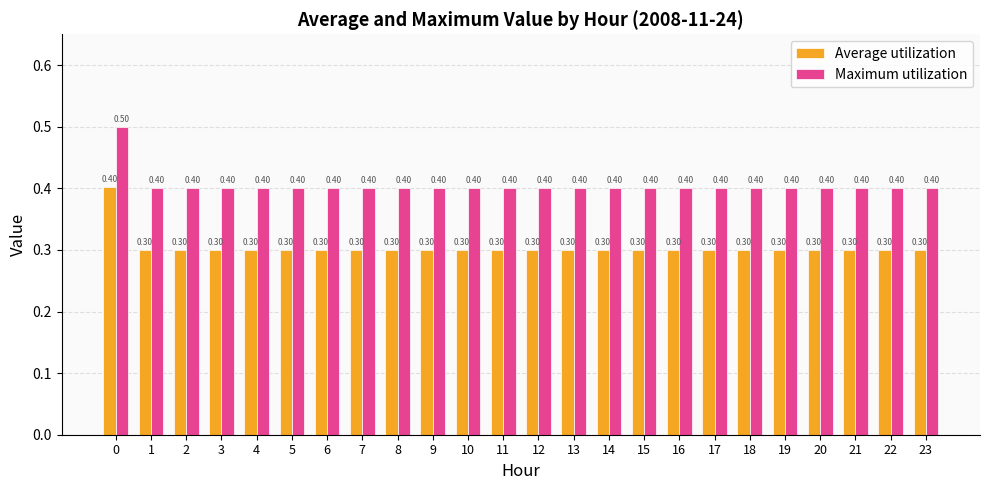

Reading right to left, transcribe all the data shown in this chart.

Average utilization: 23=0.3	22=0.3	21=0.3	20=0.3	19=0.3	18=0.3	17=0.3	16=0.3	15=0.3	14=0.3	13=0.3	12=0.3	11=0.3	10=0.3	9=0.3	8=0.3	7=0.3	6=0.3	5=0.3	4=0.3	3=0.3	2=0.3	1=0.3	0=0.4
Maximum utilization: 23=0.4	22=0.4	21=0.4	20=0.4	19=0.4	18=0.4	17=0.4	16=0.4	15=0.4	14=0.4	13=0.4	12=0.4	11=0.4	10=0.4	9=0.4	8=0.4	7=0.4	6=0.4	5=0.4	4=0.4	3=0.4	2=0.4	1=0.4	0=0.5